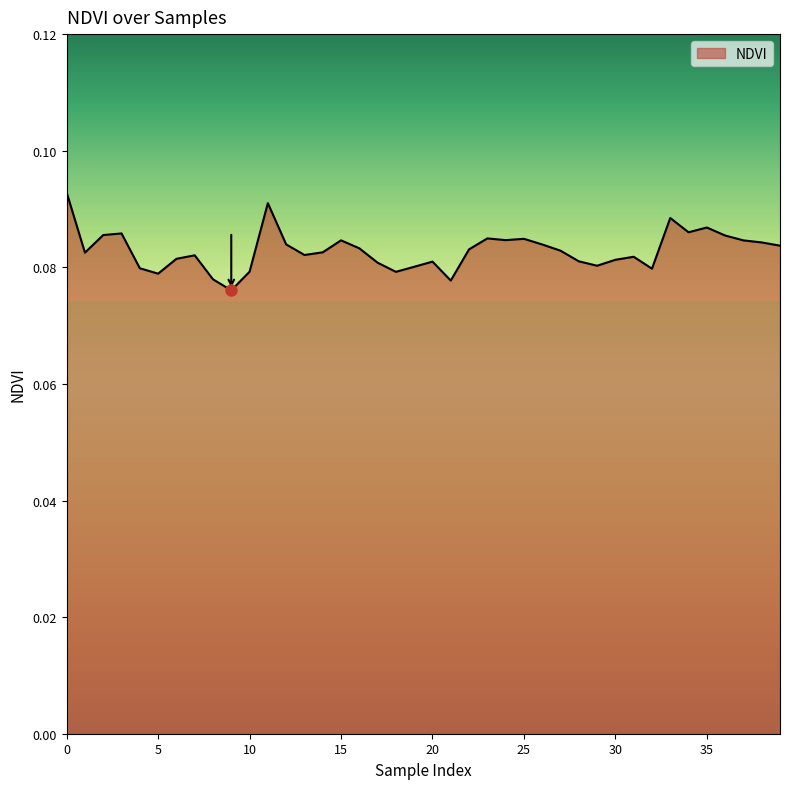

What is the average value?

0.1